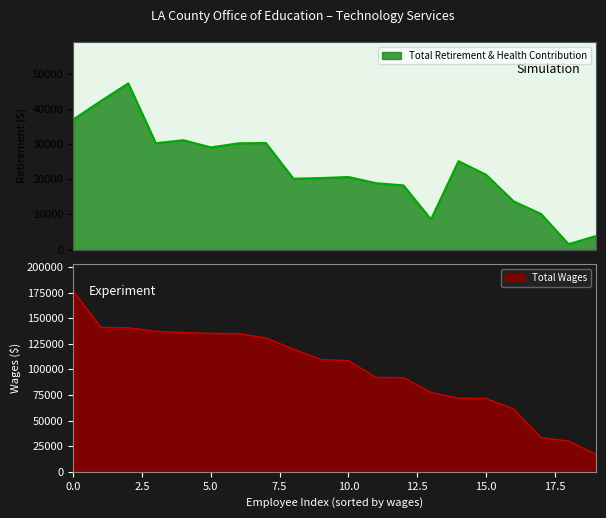

What is the difference between the maximum and second lowest values in the Total Retirement & Health Contribution series?

43391